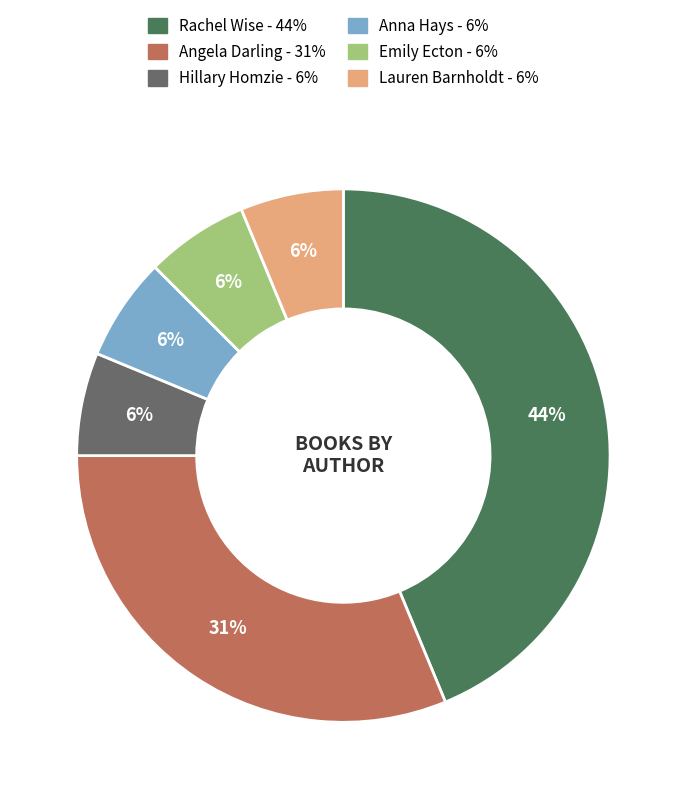

Is there any slice that represents more than half of the pie?

No